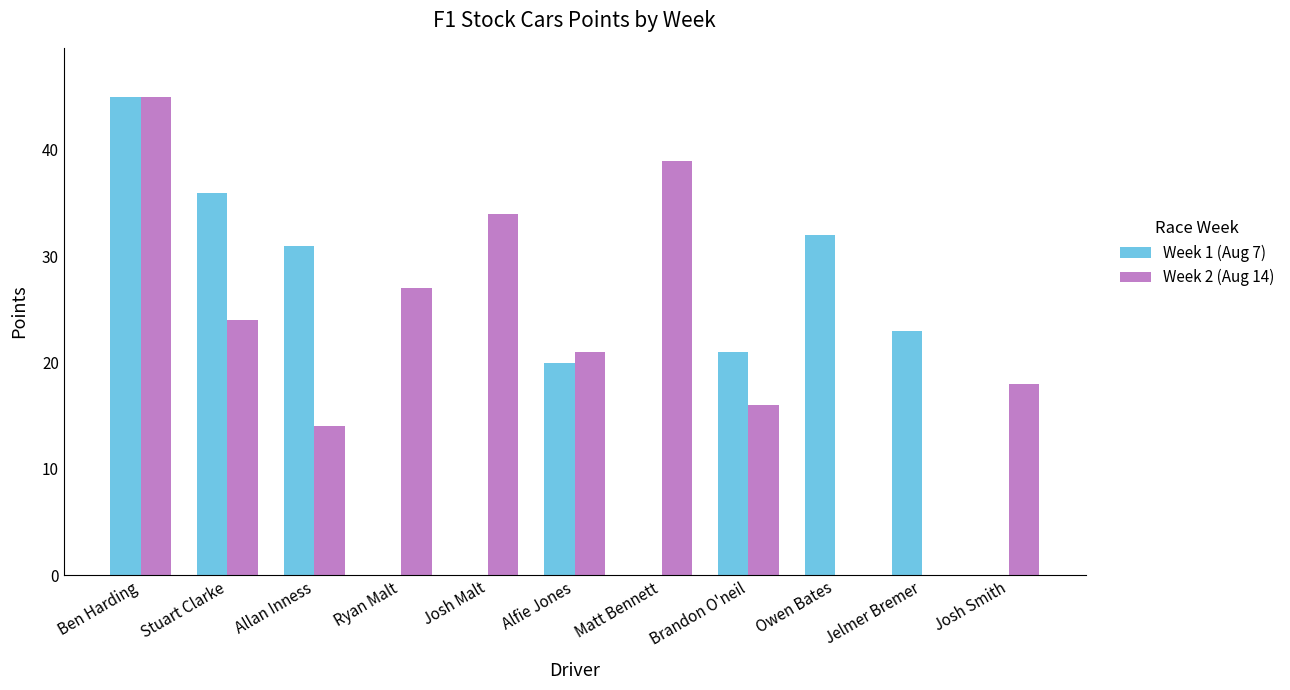

What is the greatest value displayed?

45